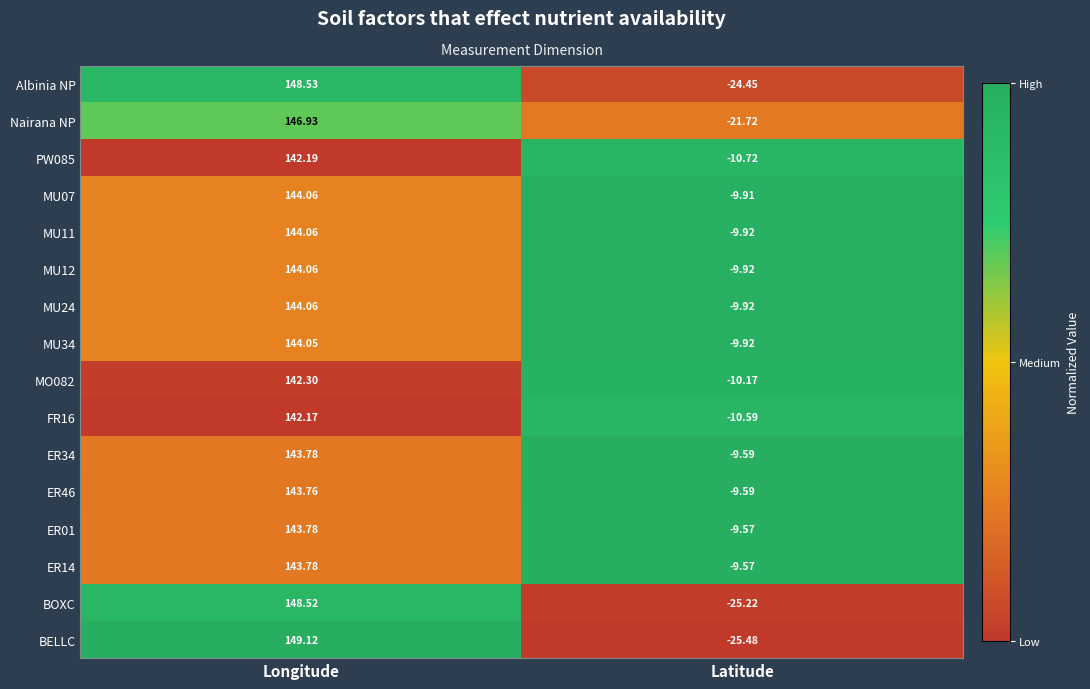

Is the value of BOXC at Latitude greater than the value of ER34 at Latitude?

No